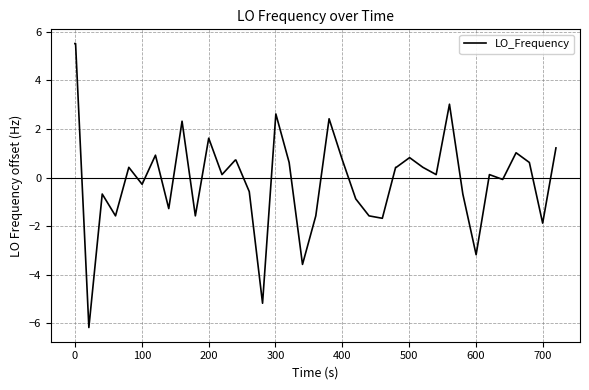

What is the difference between the maximum and minimum values?

11.7